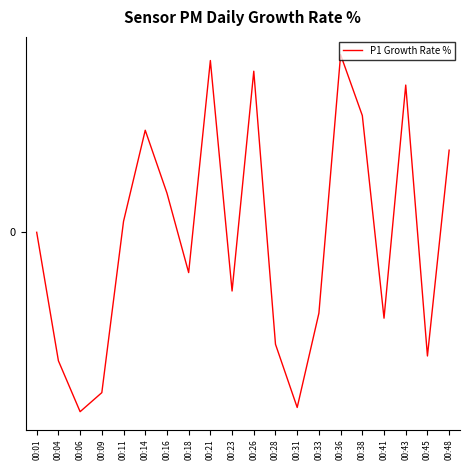

Does the chart have visible grid lines?

No